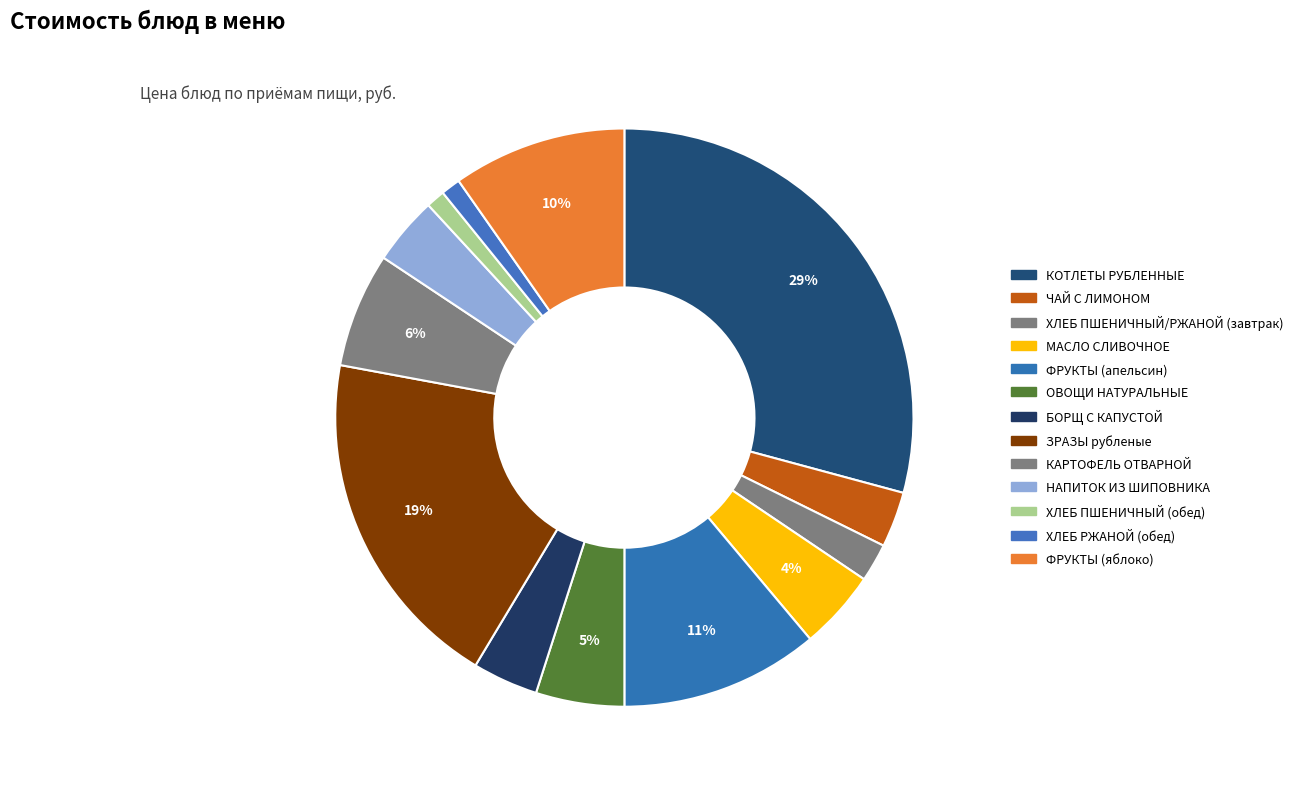

Count the number of slices in the pie.

13